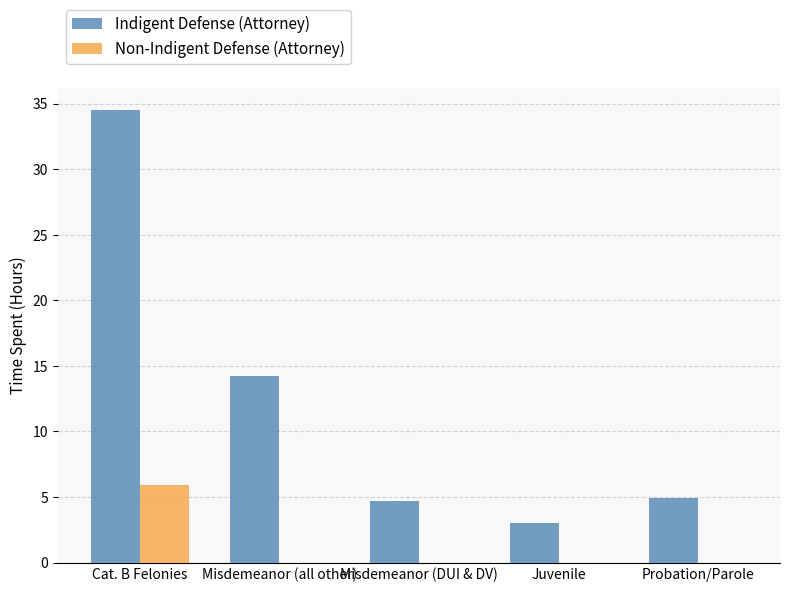

How many groups of bars are there?

5